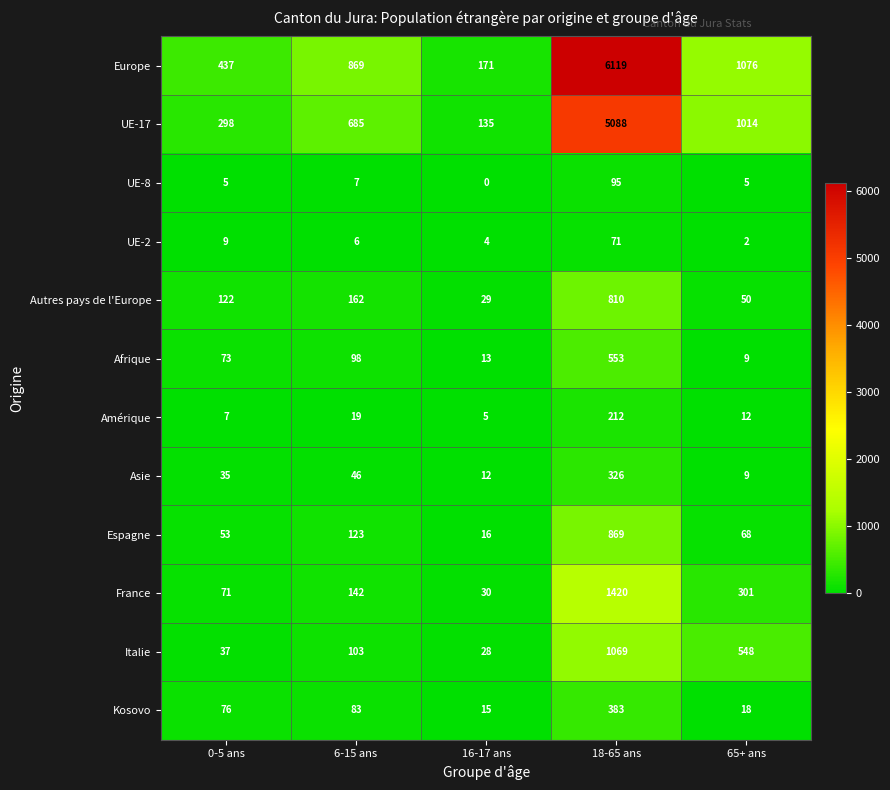

What is the difference between the highest and lowest values at 65+ ans?

1074